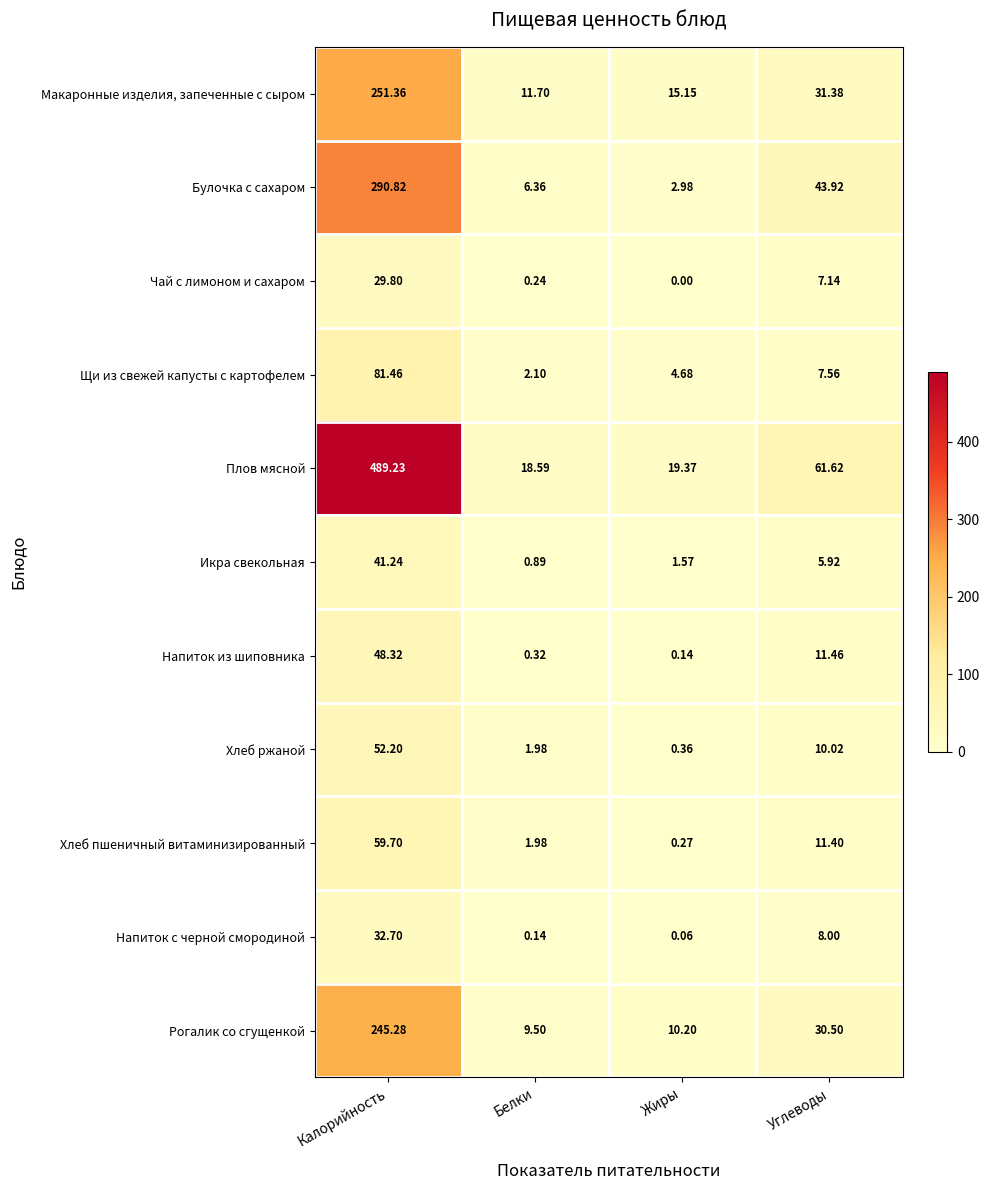

How many series are shown in this chart?

11